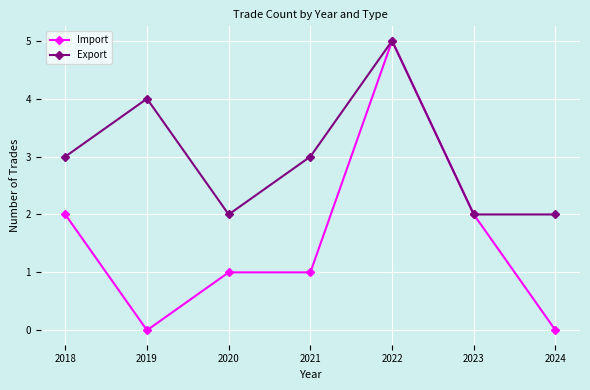

What is the sum of the Export values at 2022 and 2023?

7